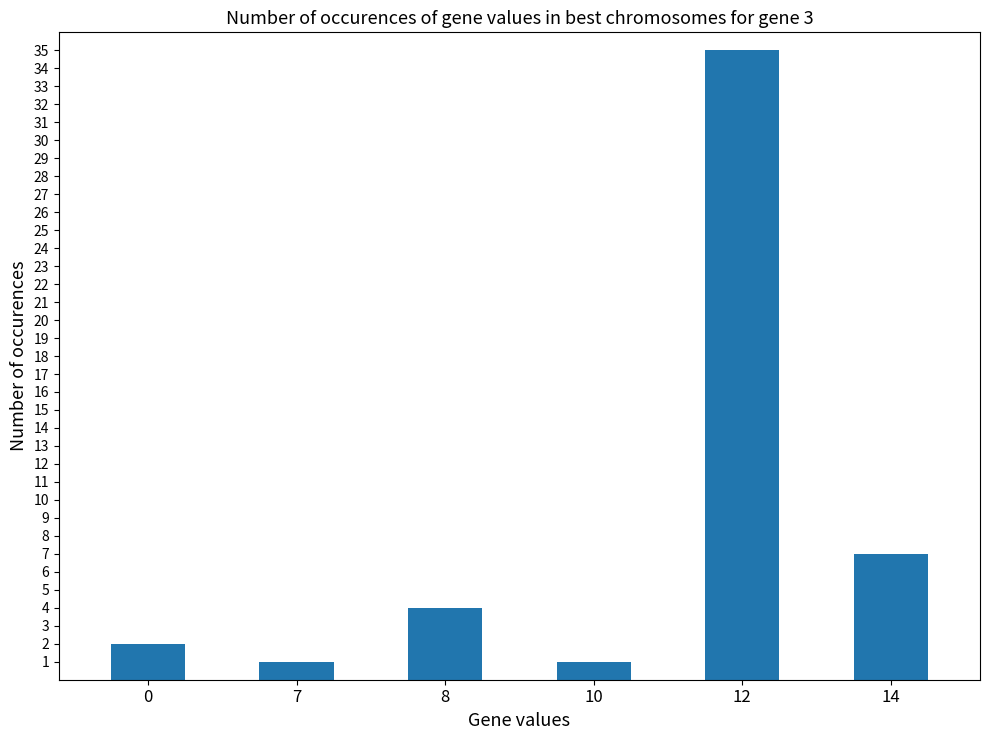

How many data points does each series have?

6